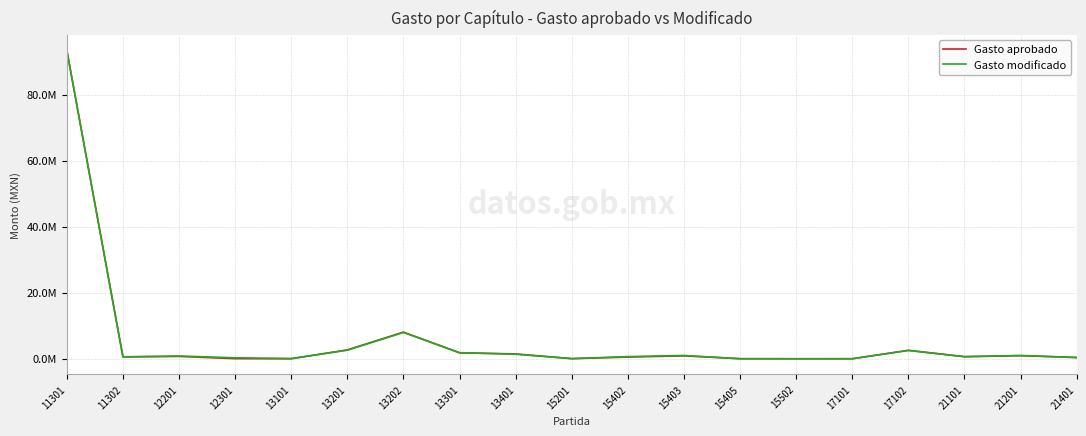

What is the lowest value of the Gasto modificado series?

4000.0